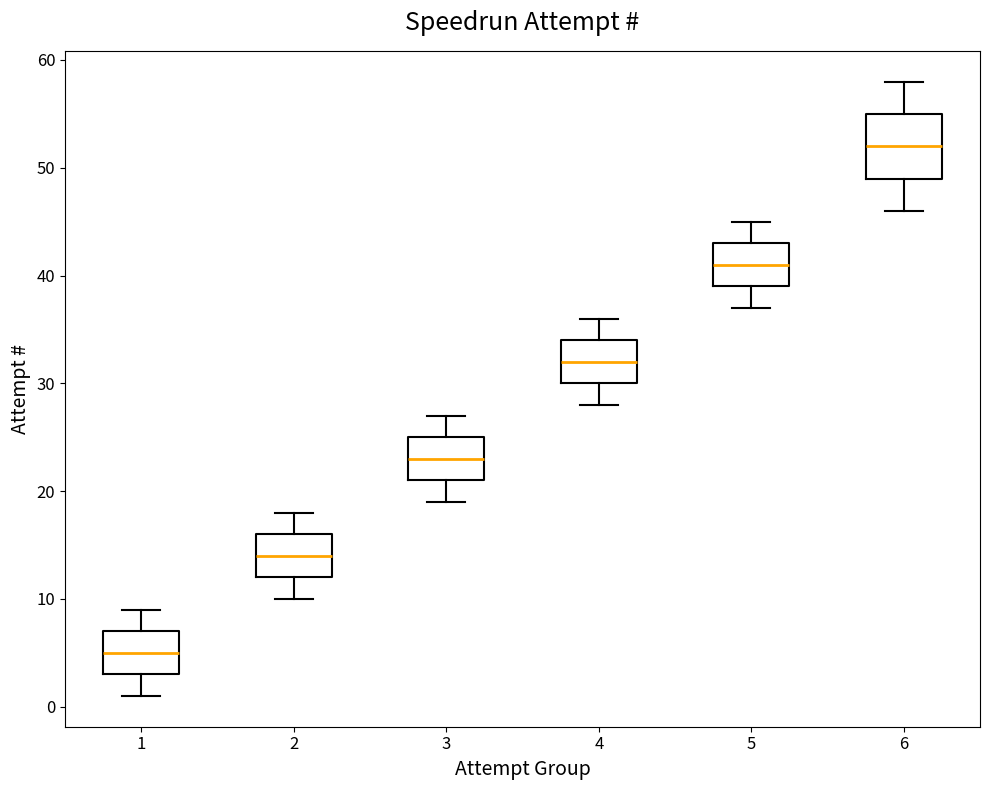

Reading left to right, transcribe this box plot: for each box, give where its median line is, the range the box spans, and where its two whiskers end, as read against the y-axis. The values are not printed on the chart, so give them approximately, as read against the axis.

1: median 5, box 3 to 7, whiskers 1 to 9
2: median 14, box 12 to 16, whiskers 10 to 18
3: median 23, box 21 to 25, whiskers 19 to 27
4: median 32, box 30 to 34, whiskers 28 to 36
5: median 41, box 39 to 43, whiskers 37 to 45
6: median 52, box 49 to 55, whiskers 46 to 58